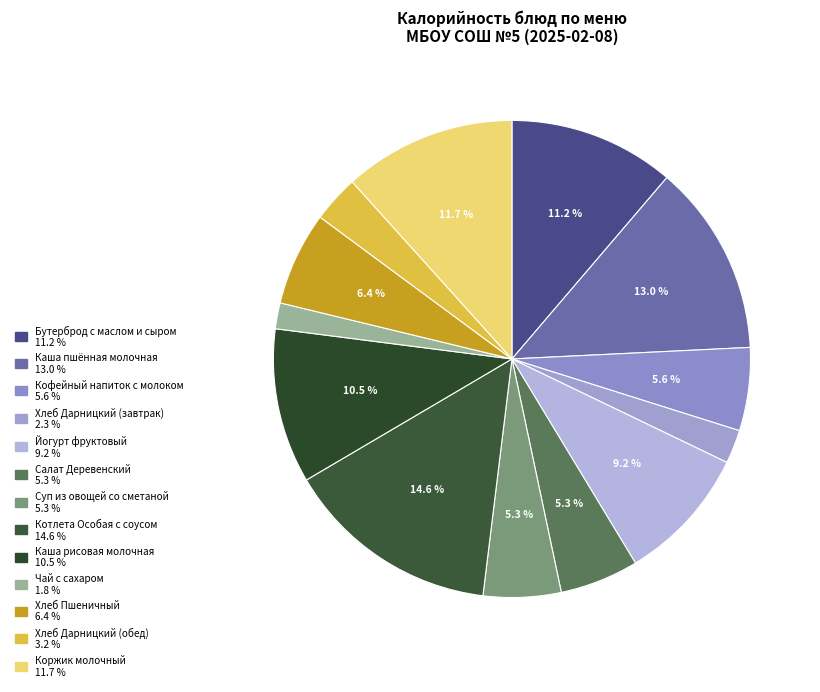

To the nearest percent, what percentage of the pie is Коржик молочный?

12%